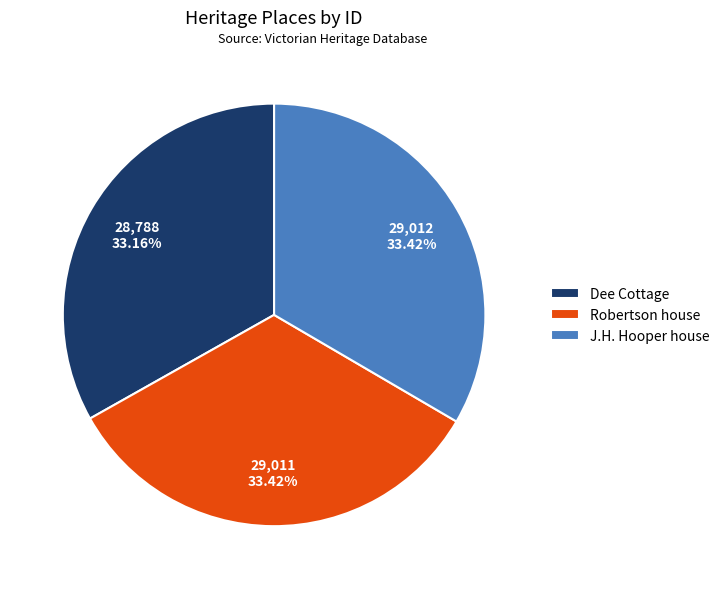

What is the ratio of the value at J.H. Hooper house to the value at Robertson house?

1.0